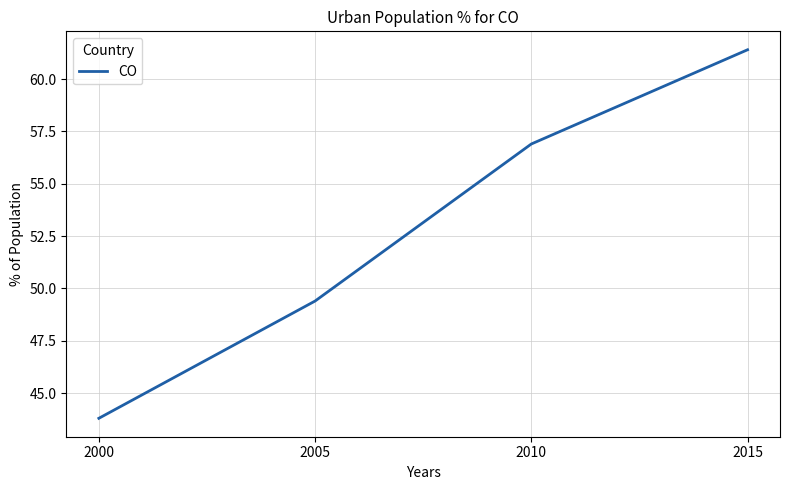

List the labels in order of value, largest first.

2015, 2010, 2005, 2000